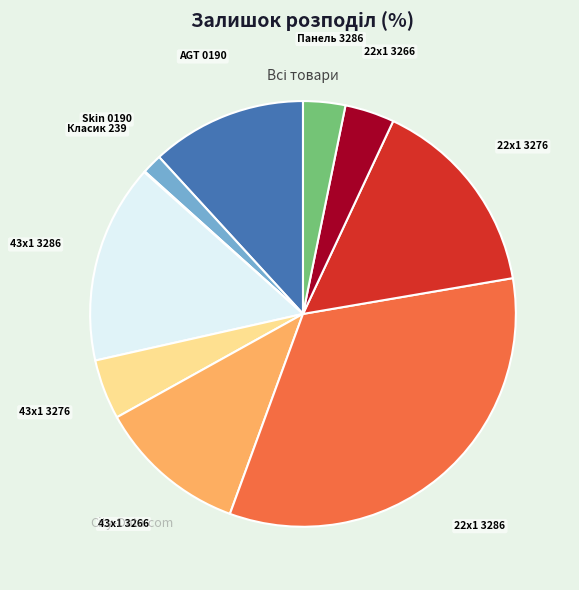

Does any single category account for the majority?

No